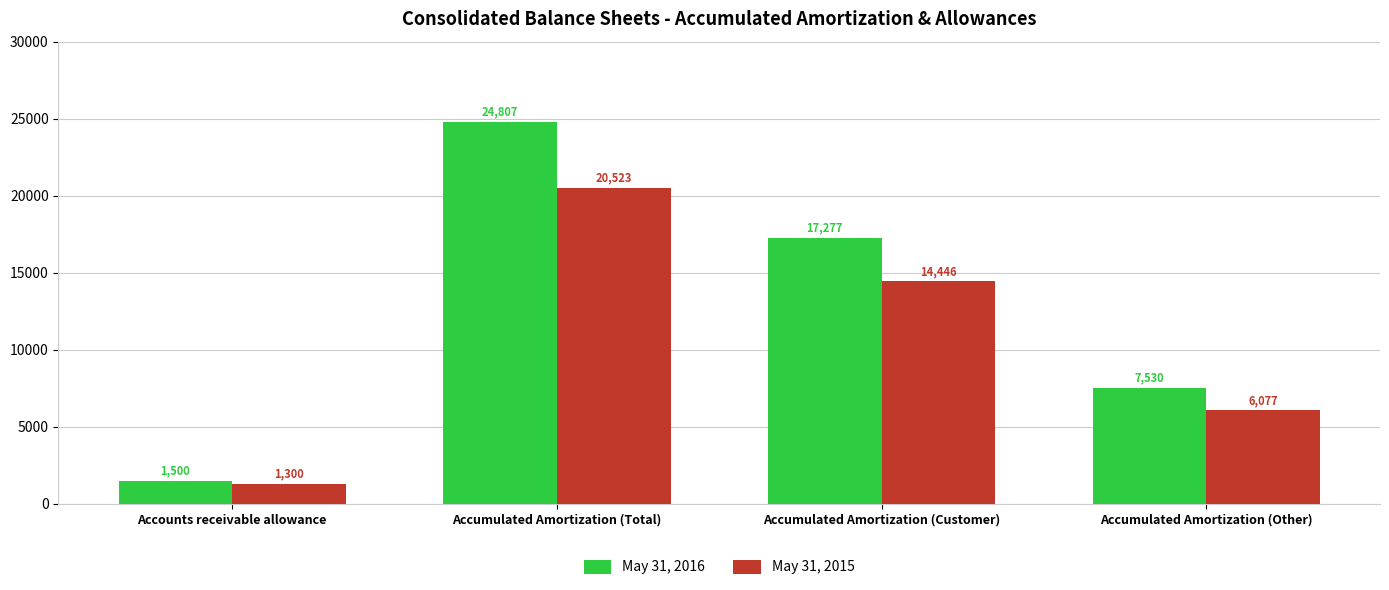

List the labels in order of May 31, 2015 value, smallest first.

Accounts receivable allowance, Accumulated Amortization (Other), Accumulated Amortization (Customer), Accumulated Amortization (Total)